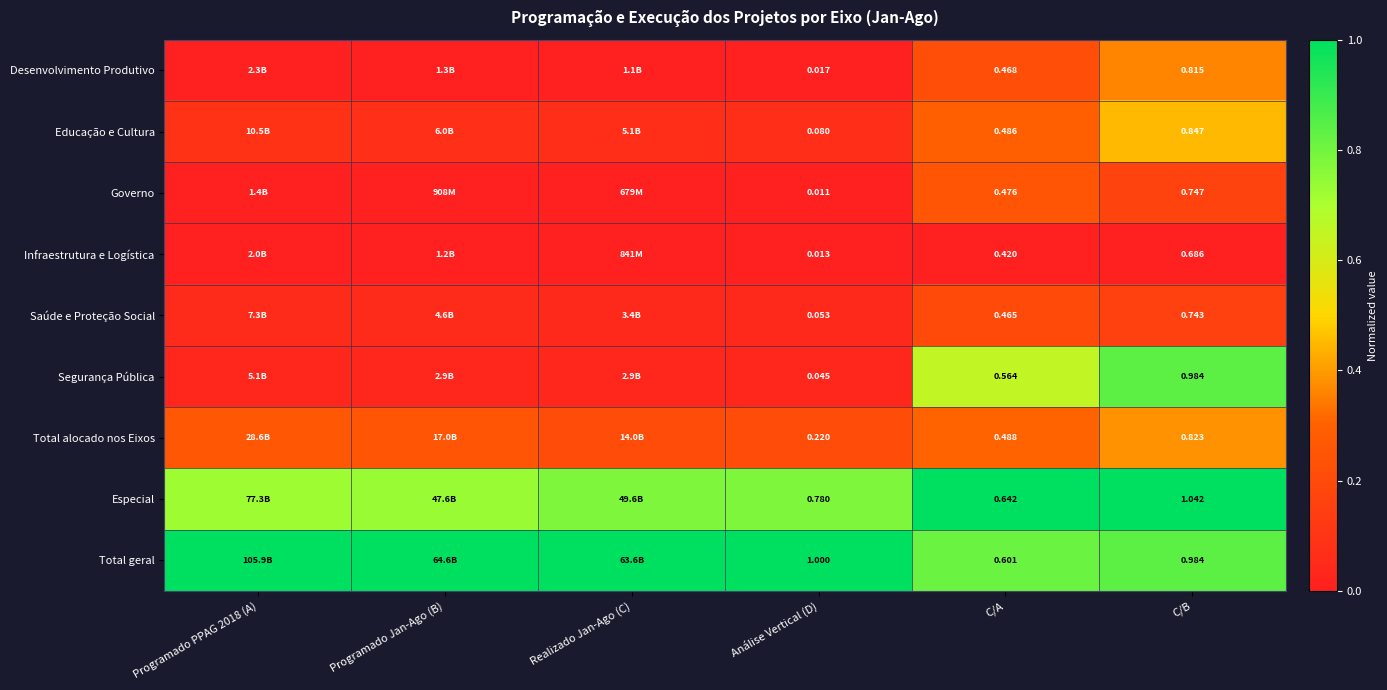

Is the value of Total geral at Análise Vertical (D) greater than the value of Educação e Cultura at C/B?

Yes